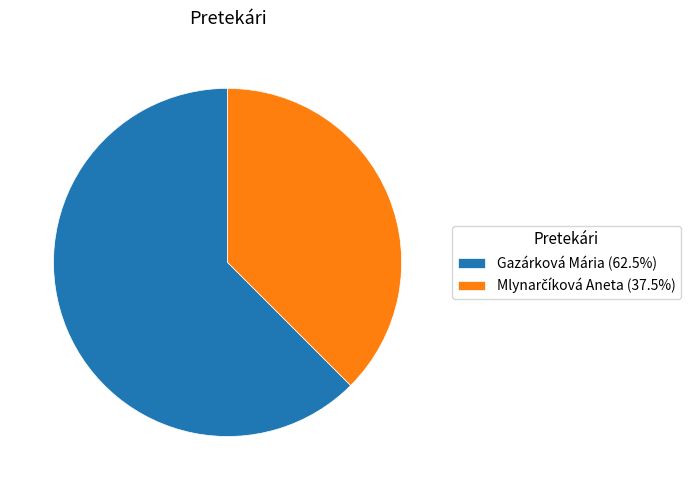

Does Gazárková Mária (62.5%) account for over 50% of the chart?

Yes